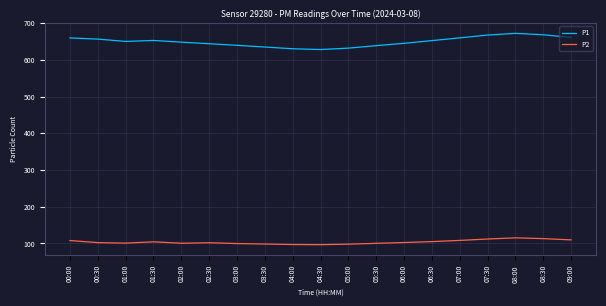

What is the maximum value shown in the chart?

672.4